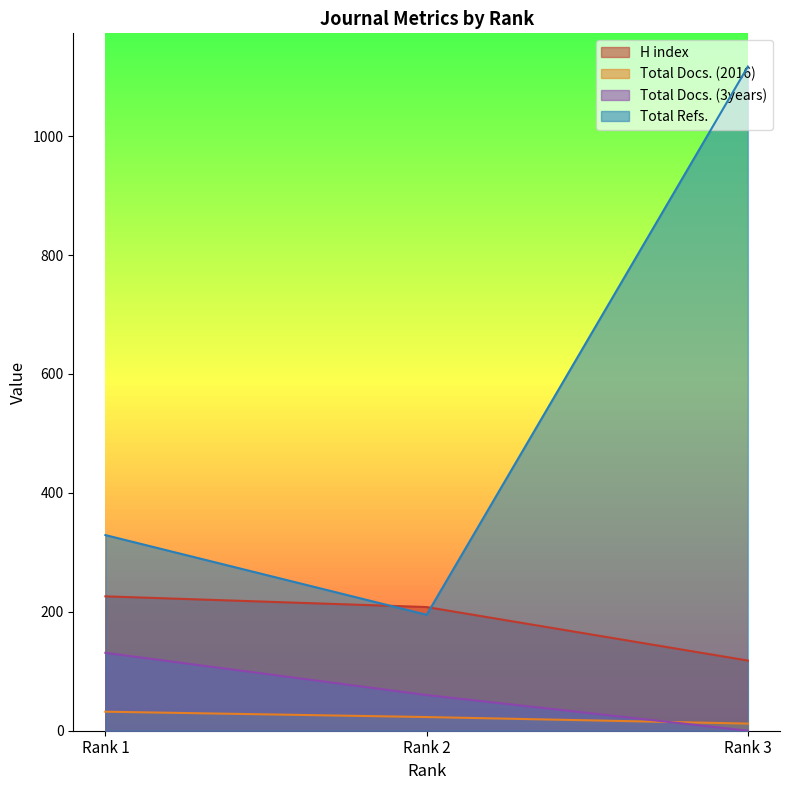

What is the difference between the Total Docs. (3years) values at Rank 3 and Rank 2?

60